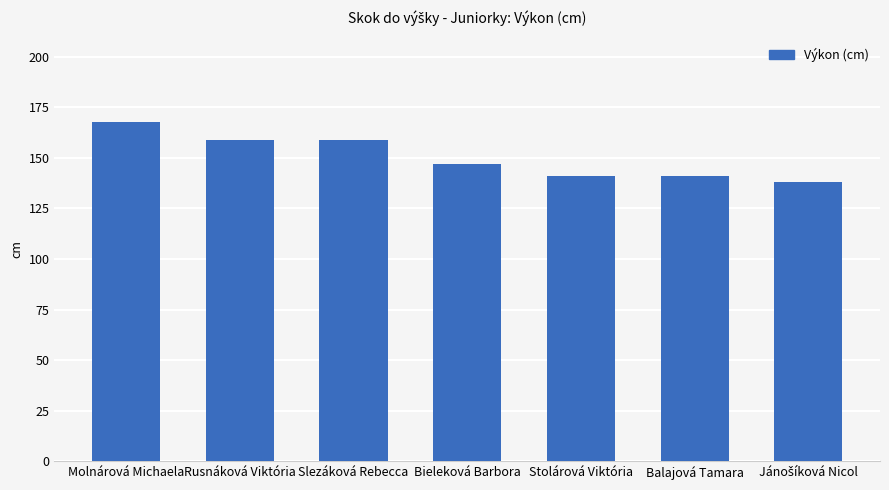

Reading left to right, list all the values displayed in this chart.

168	159	159	147	141	141	138